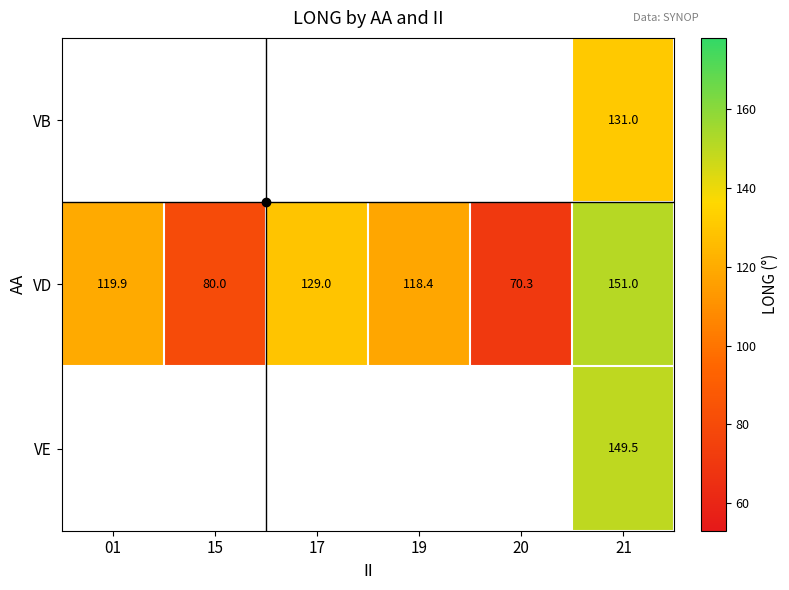

Where is VD nearest to the value 110?

19